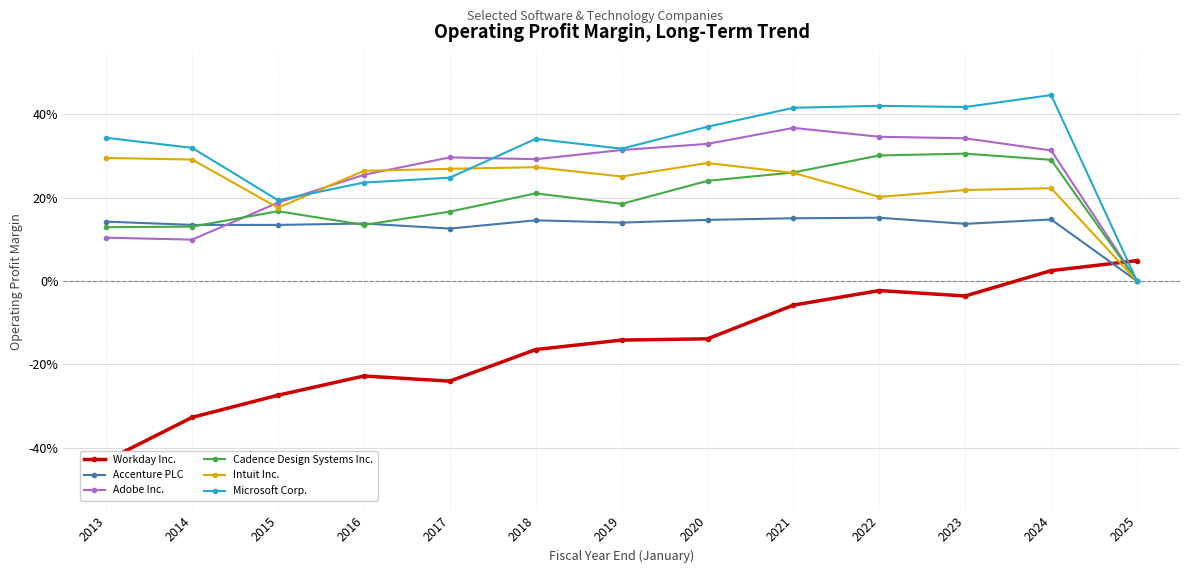

Is it true that Accenture PLC equals 0.1 at 2018?

True